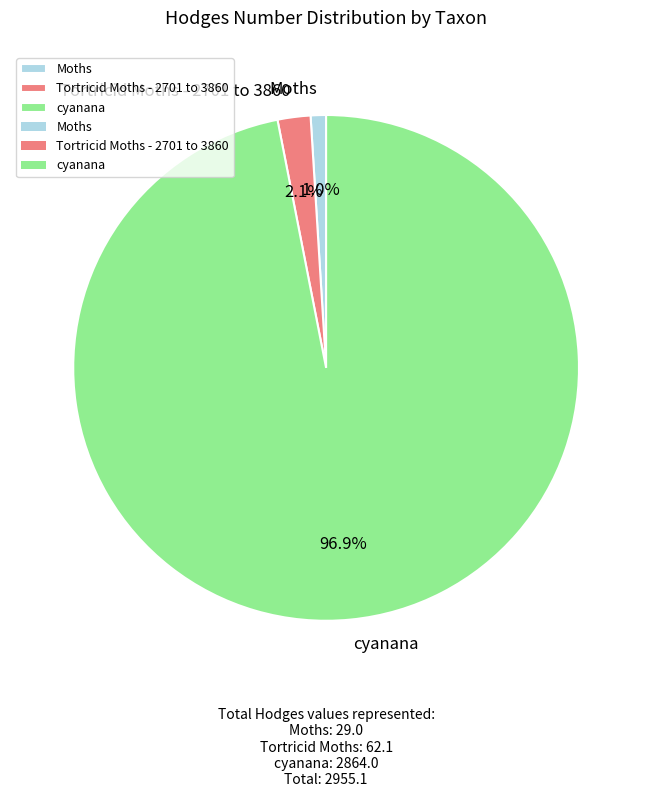

True or false: Tortricid Moths - 2701 to 3860 accounts for 2% of the total.

True